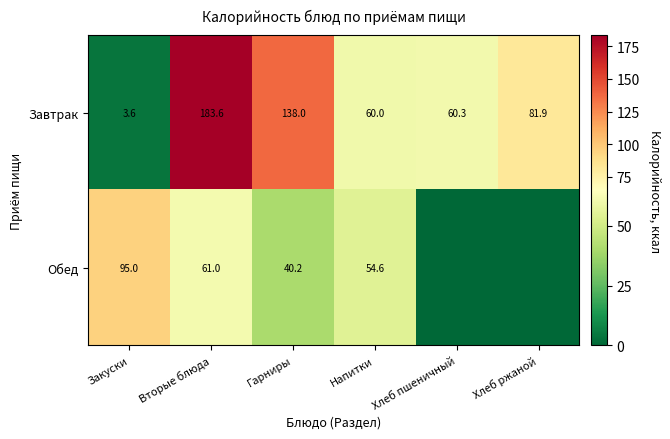

What is the difference between the maximum and minimum values in the Завтрак series?

180.0